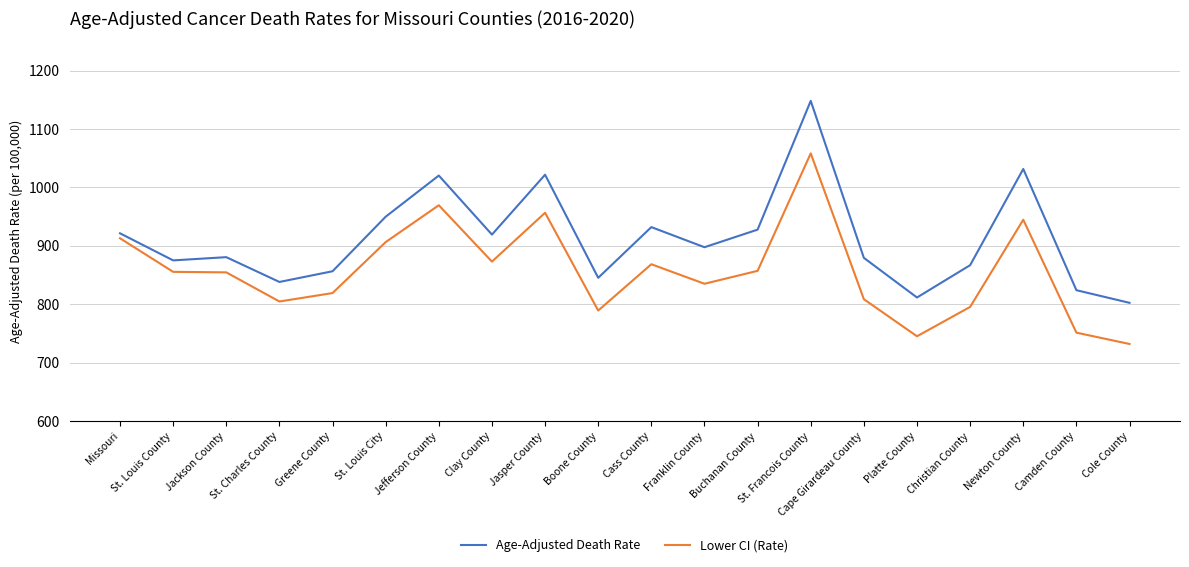

What are all the series names shown in the legend?

Age-Adjusted Death Rate, Lower CI (Rate)